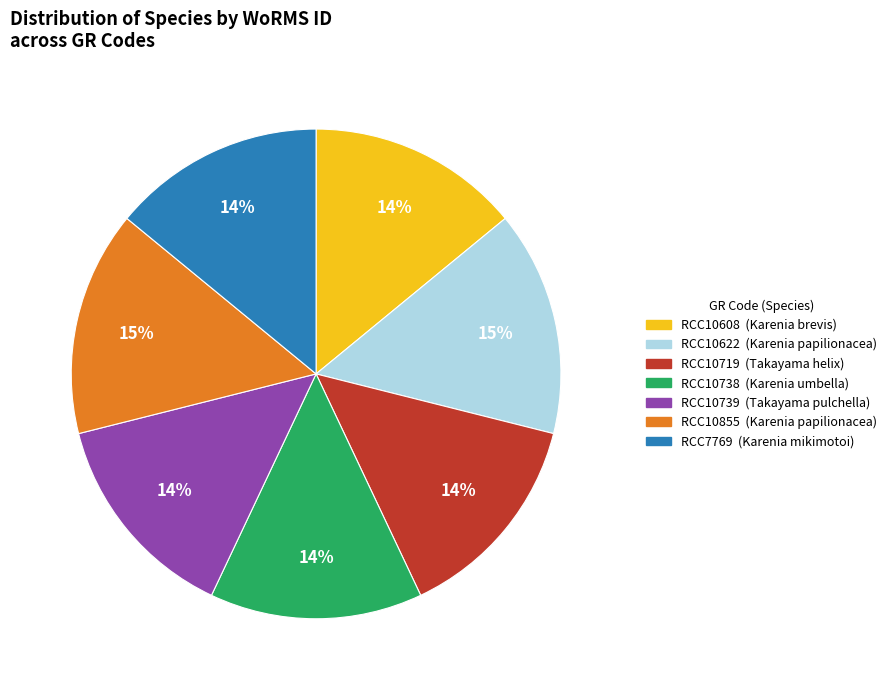

To the nearest percent, what percentage of the pie is RCC7769?

14%